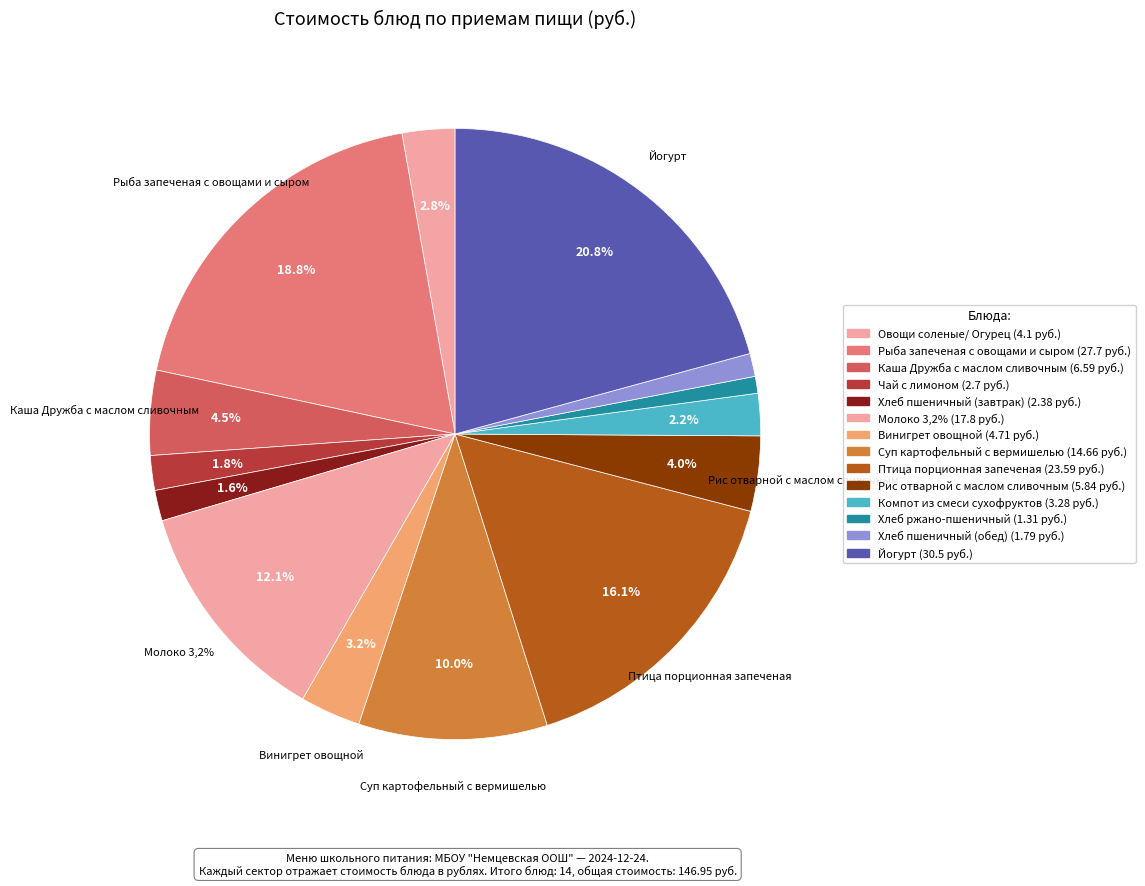

What percentage is the Хлеб ржано-пшеничный slice, to the nearest percent?

1%